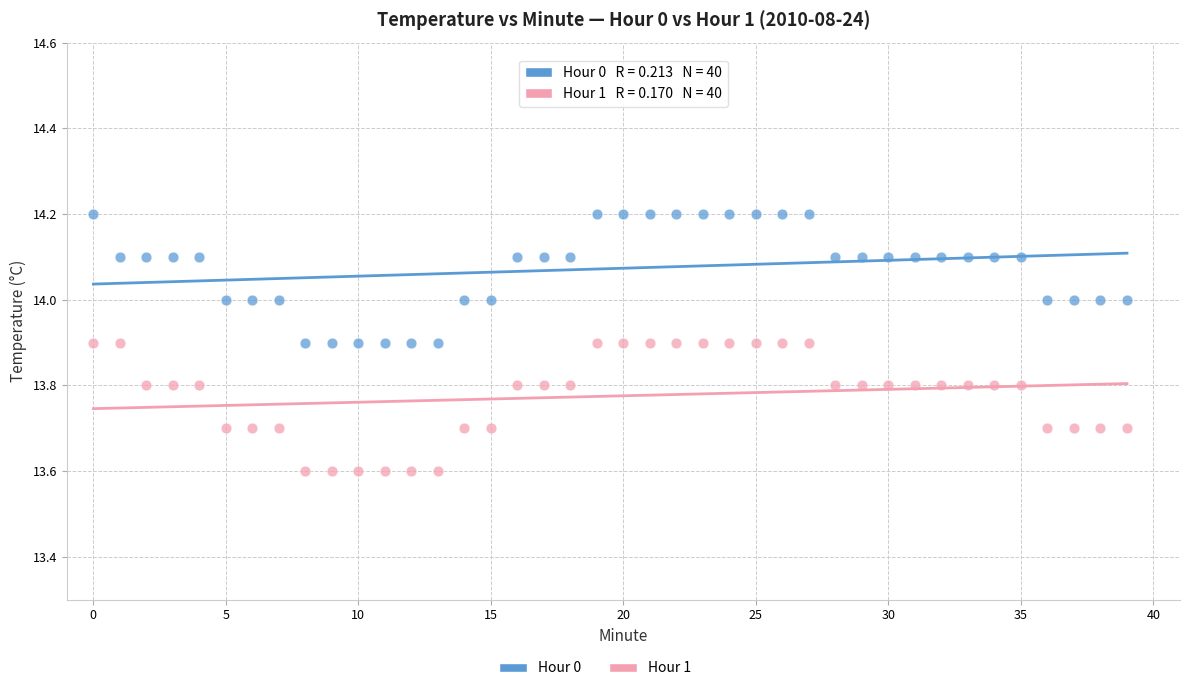

Which series has the widest spread of Y values?

Hour 1